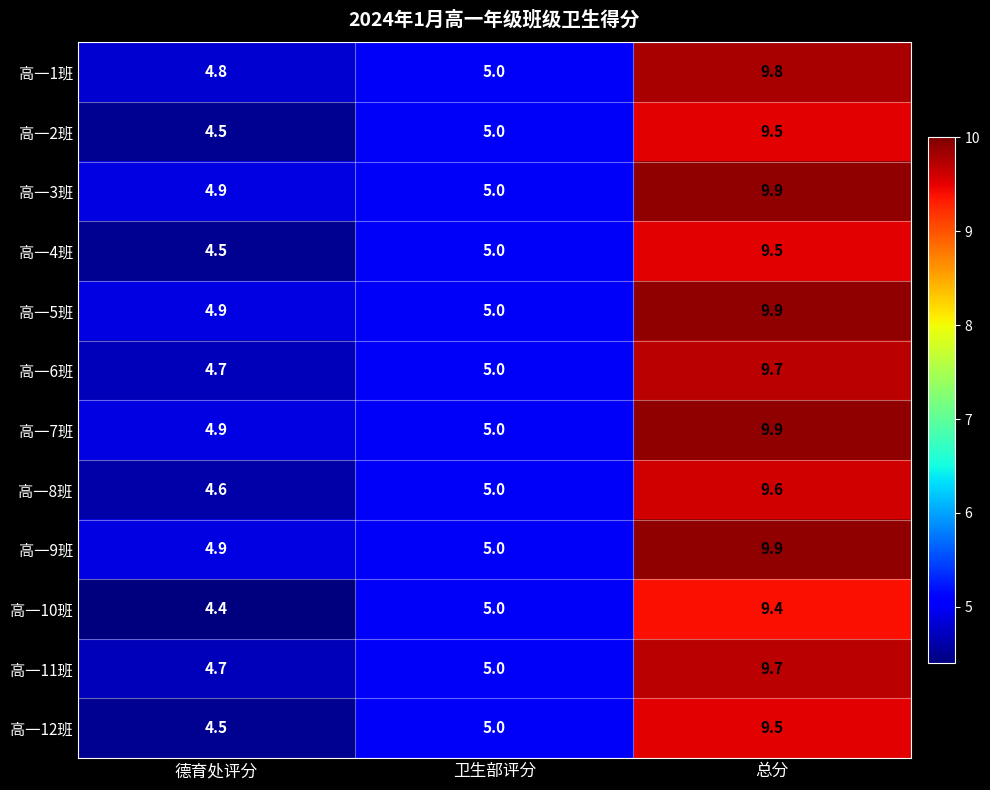

Count the number of categories in the chart.

3